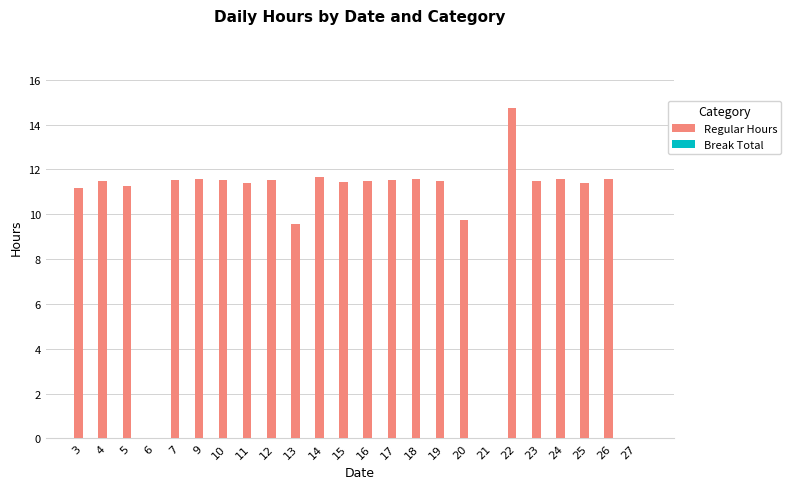

The chart shows a value of 7.2 at 6. True or false?

False